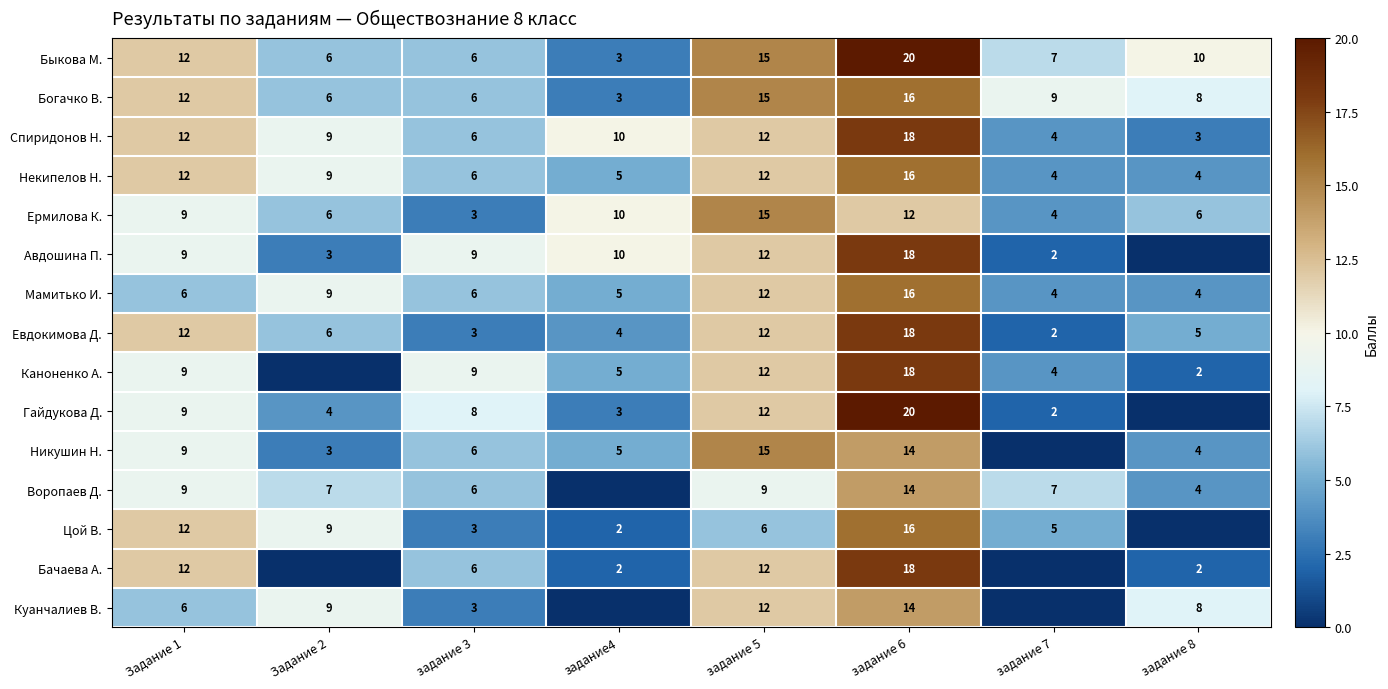

Is the value of Никушин Н. at задание4 greater than the value of Быкова М. at задание 8?

No